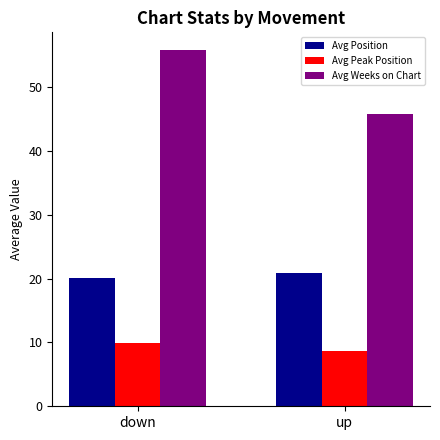

What is the difference between the highest and lowest values at down?

45.9